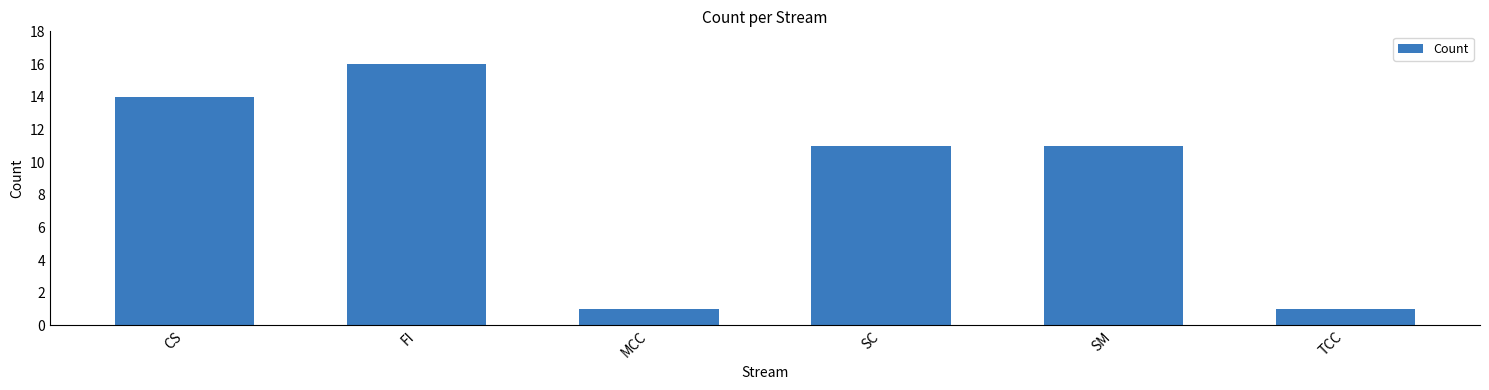

The value at SM is 11. True or false?

True